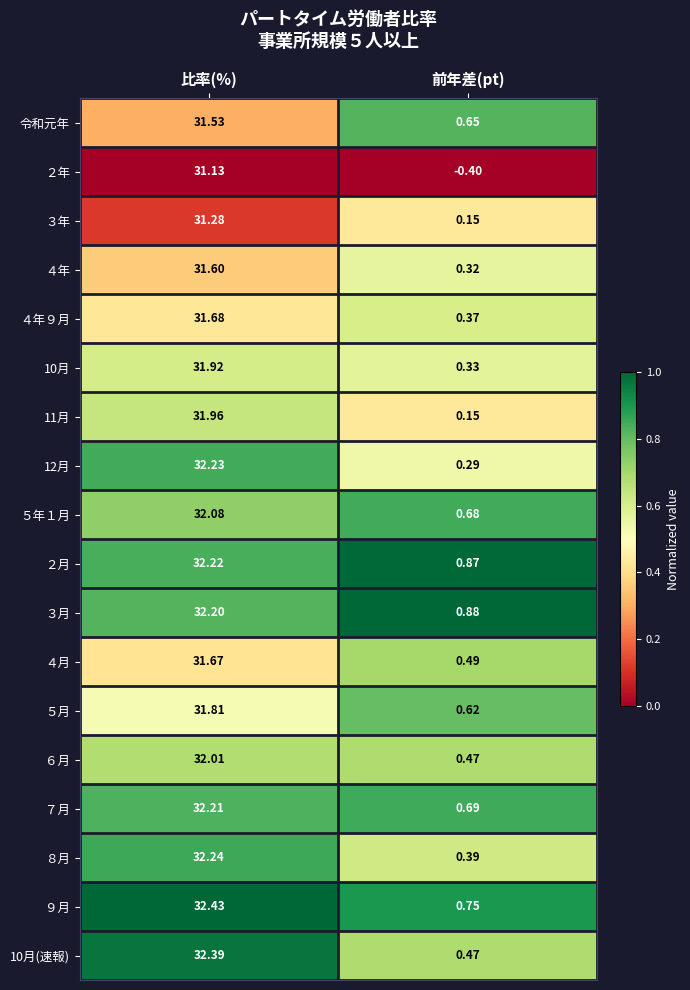

How many series are shown in this chart?

18